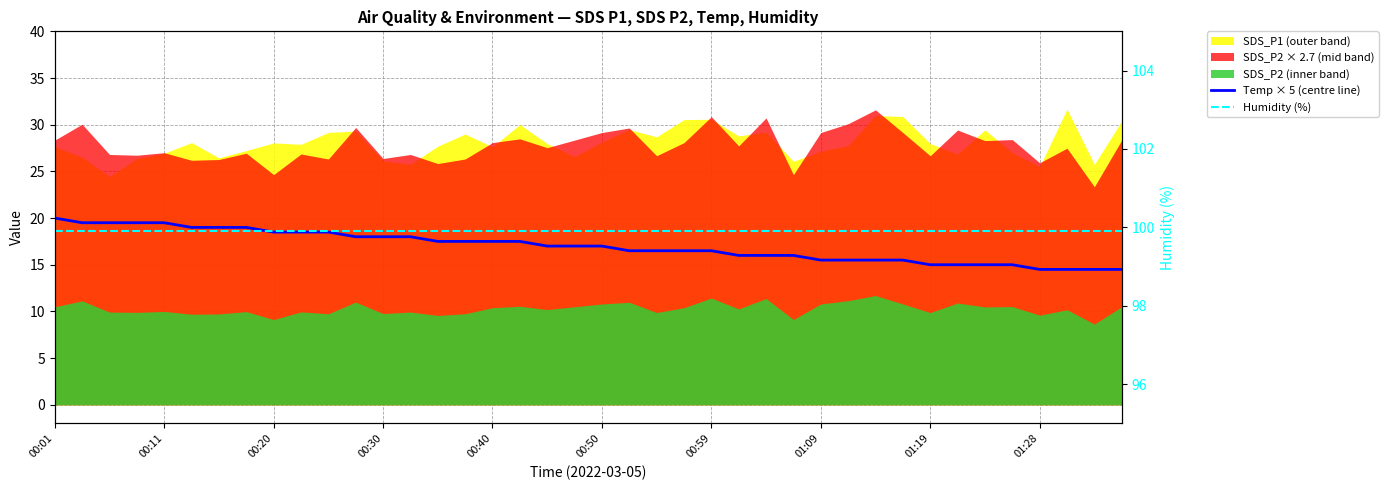

How many lines are shown in the chart?

2